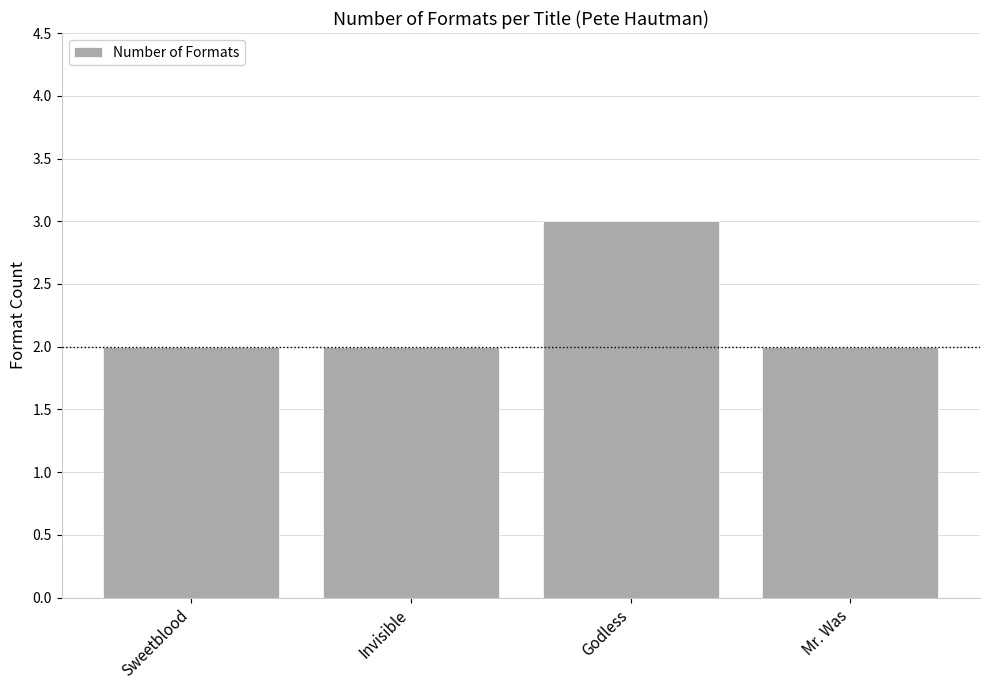

What is the value of the 1st bar from the left?

2